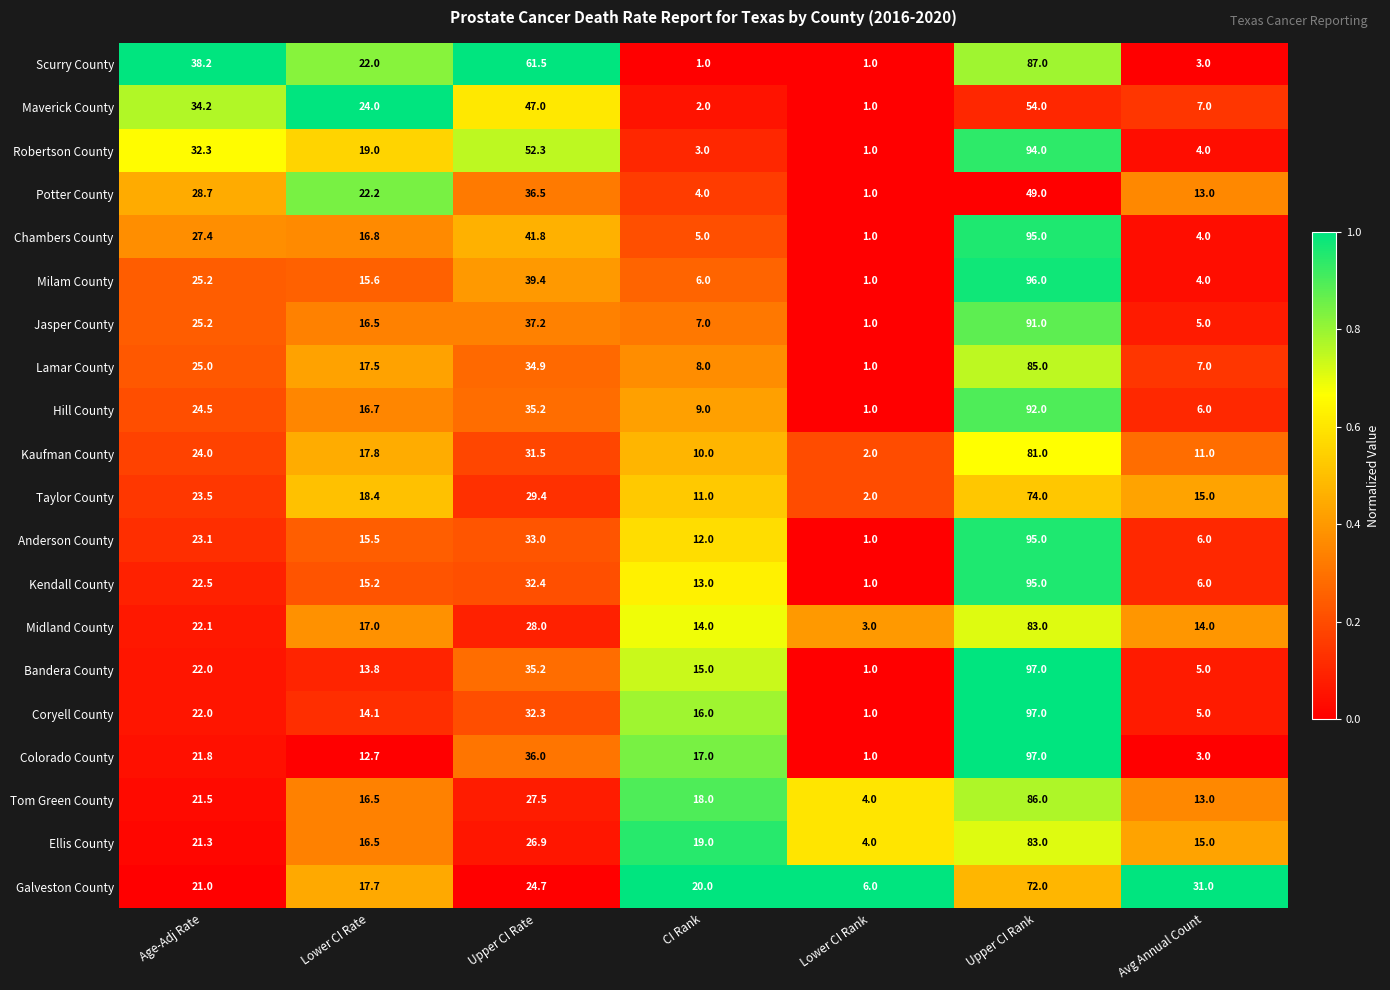

What is the sum of all Hill County values?

184.4